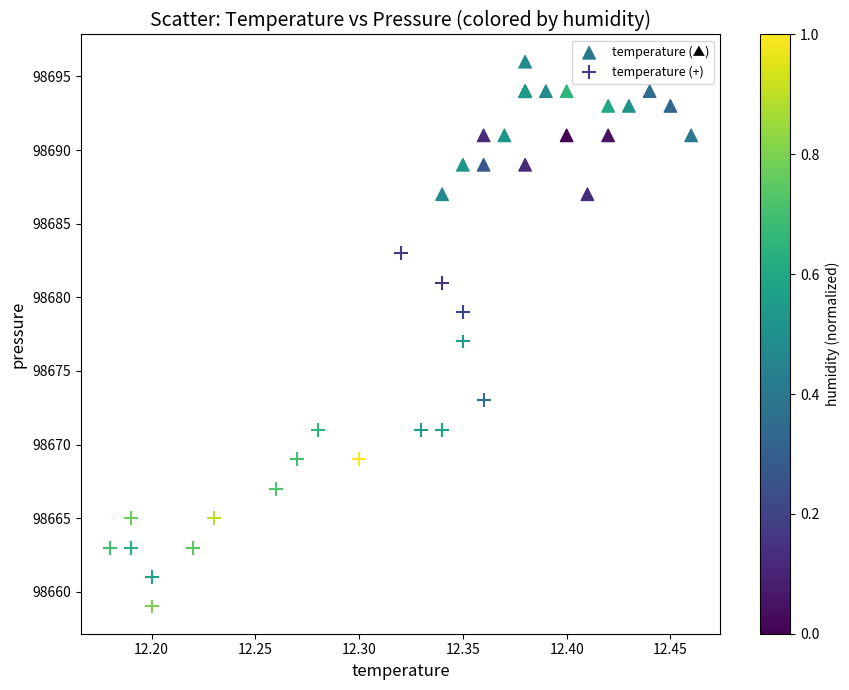

Which series has the largest Y range (max minus min)?

temperature (+)